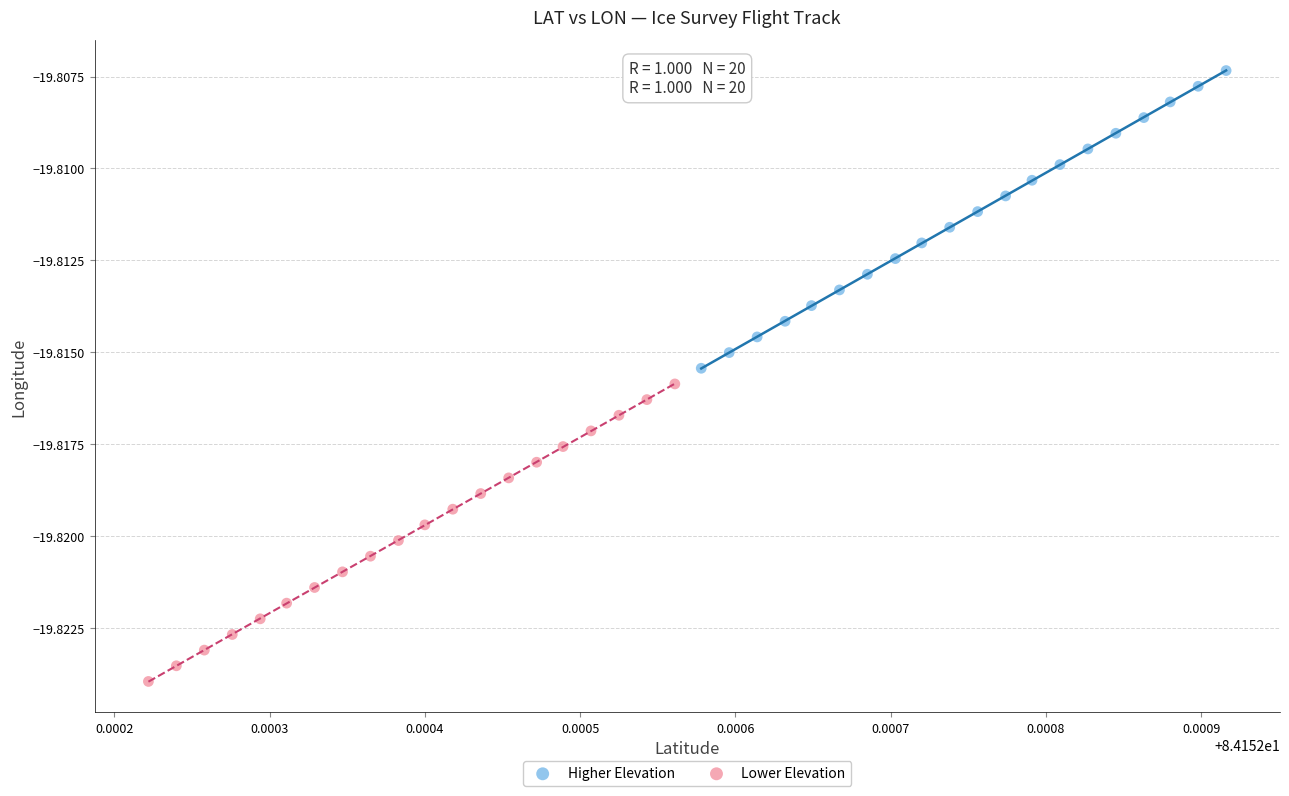

Which series reaches the maximum Y coordinate?

Higher Elevation